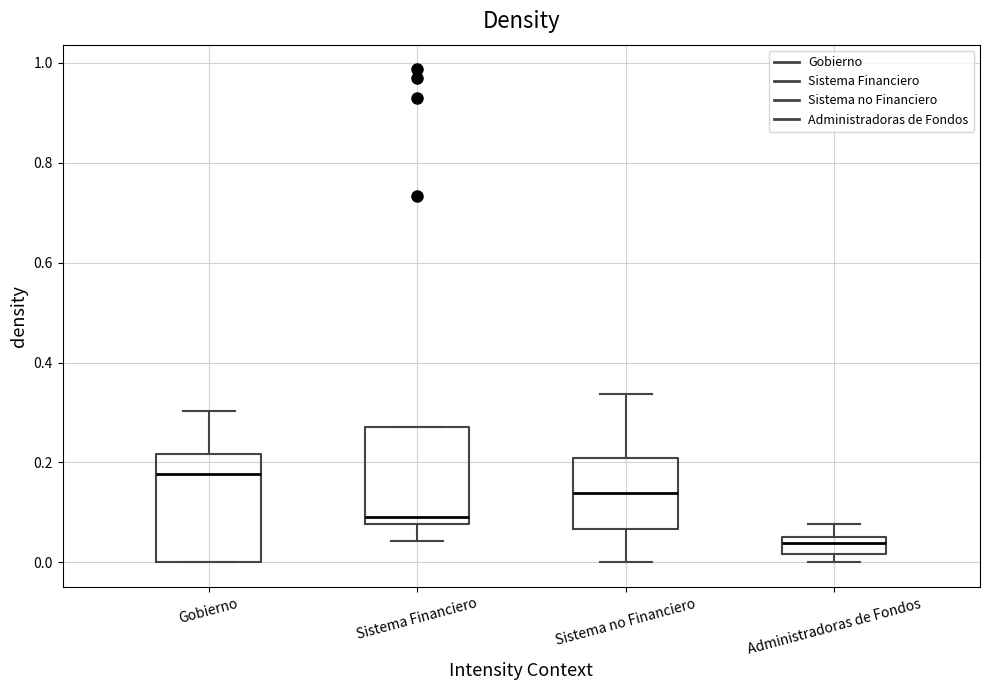

Where does the upper whisker of the box for Administradoras de Fondos end on the y-axis? The values are not printed on the chart, so give them approximately, as read against the axis.

0.08